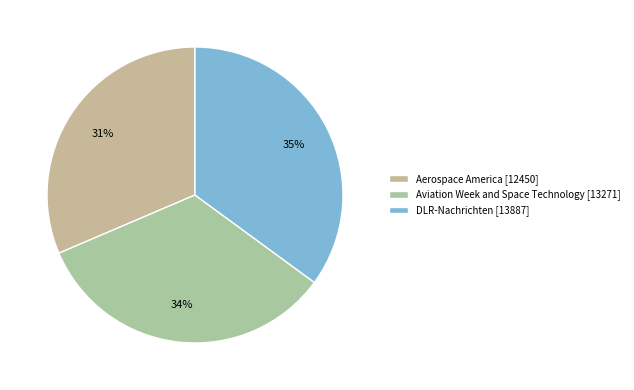

Count the number of slices in the pie.

3